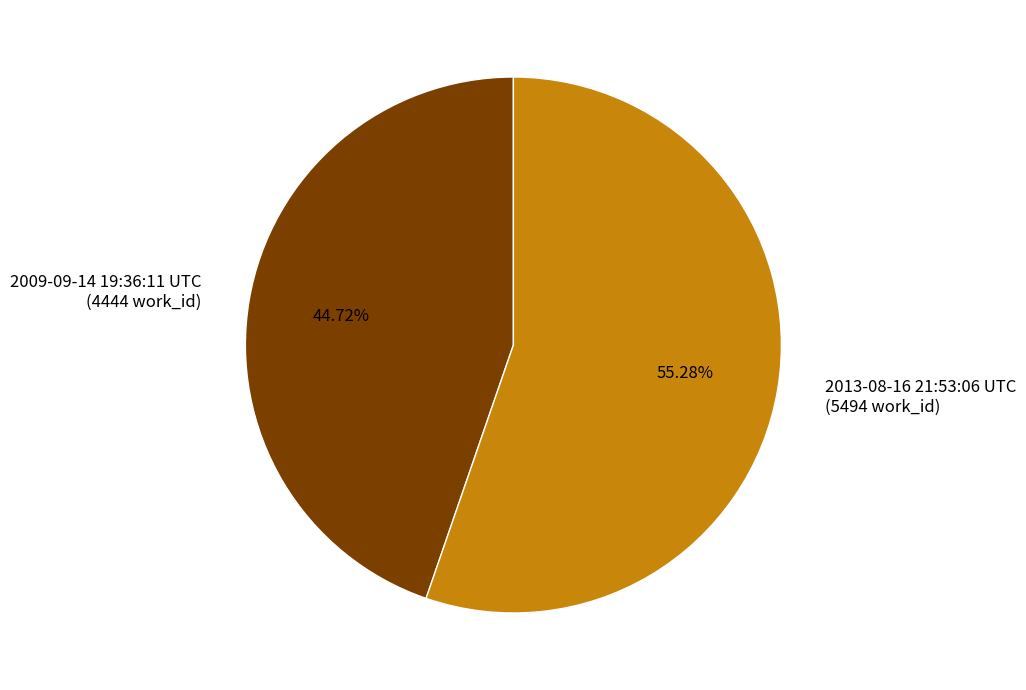

Combined, do 2013-08-16 21:53:06 UTC and 2009-09-14 19:36:11 UTC account for over 50%?

Yes